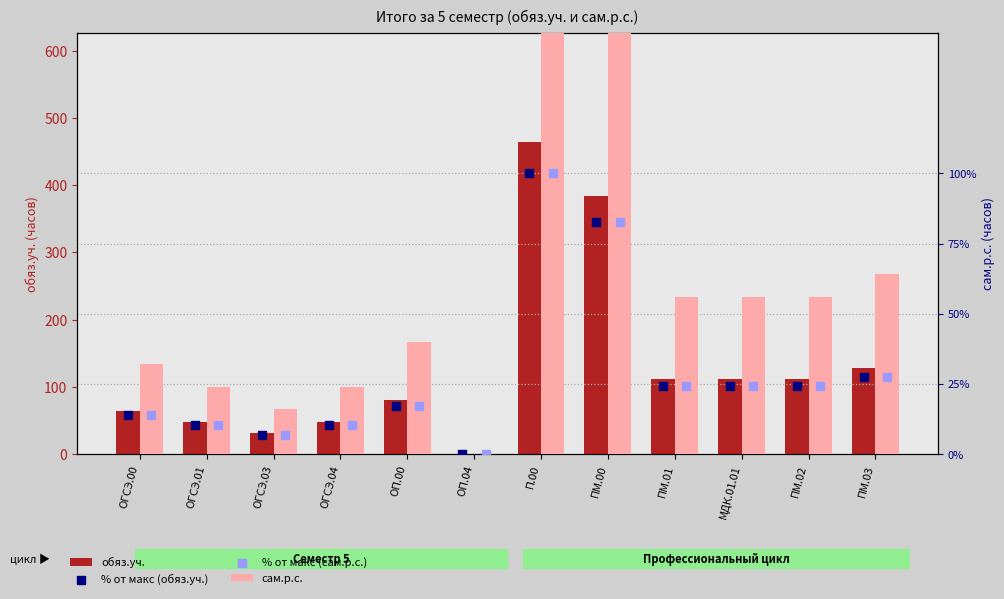

What are all the series names shown in the legend?

обяз.уч., сам.р.с., % от макс (обяз.уч.), % от макс (сам.р.с.)